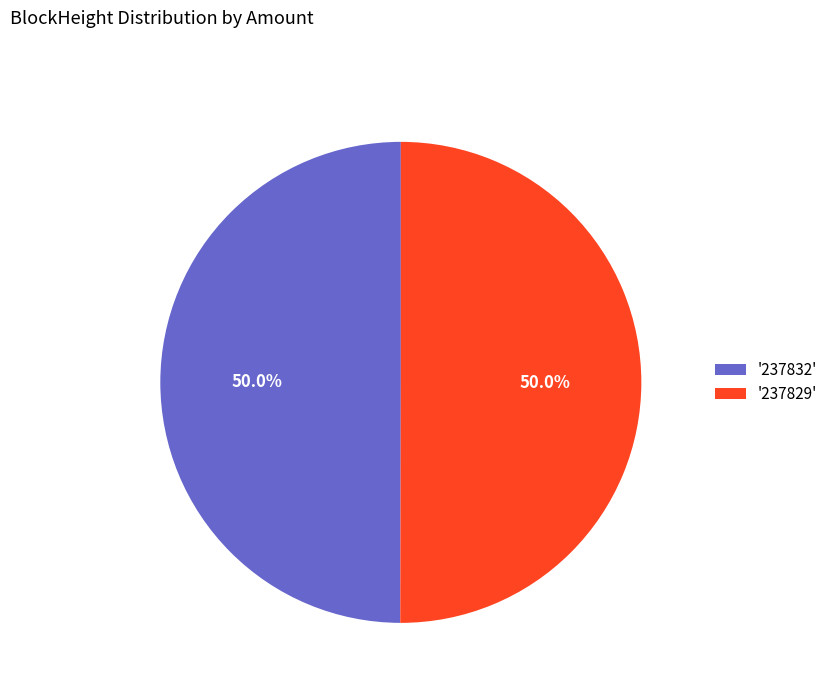

What percentage do '237829' and '237832' together represent?

100.0%